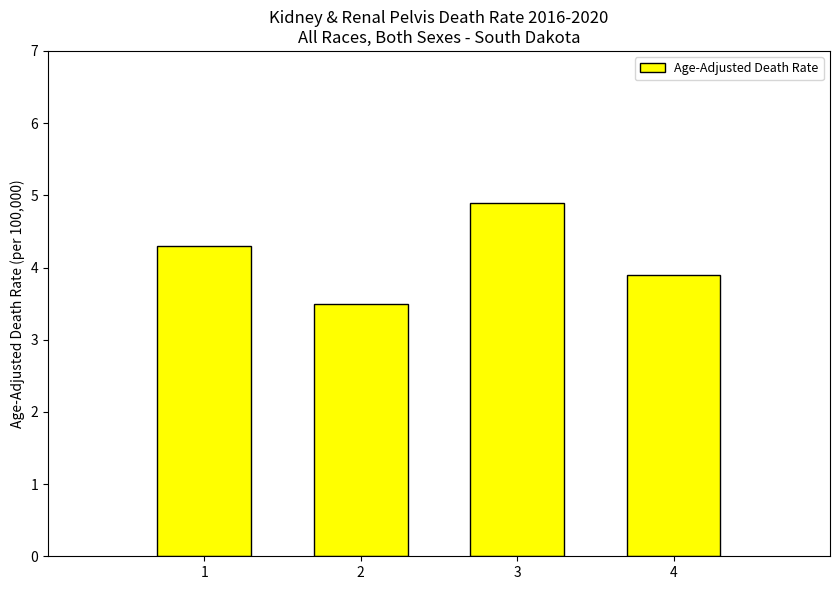

What is the difference between the maximum and minimum values?

1.4